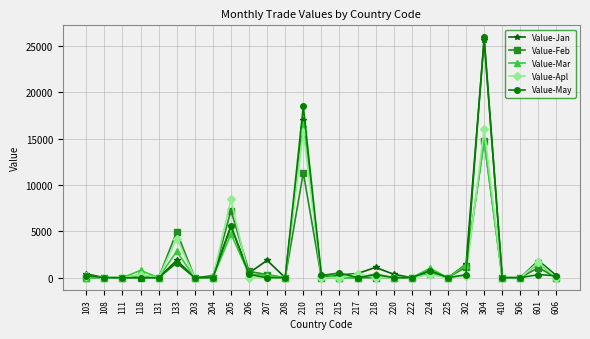

What is the spread (max minus min) of values at 133?

3332